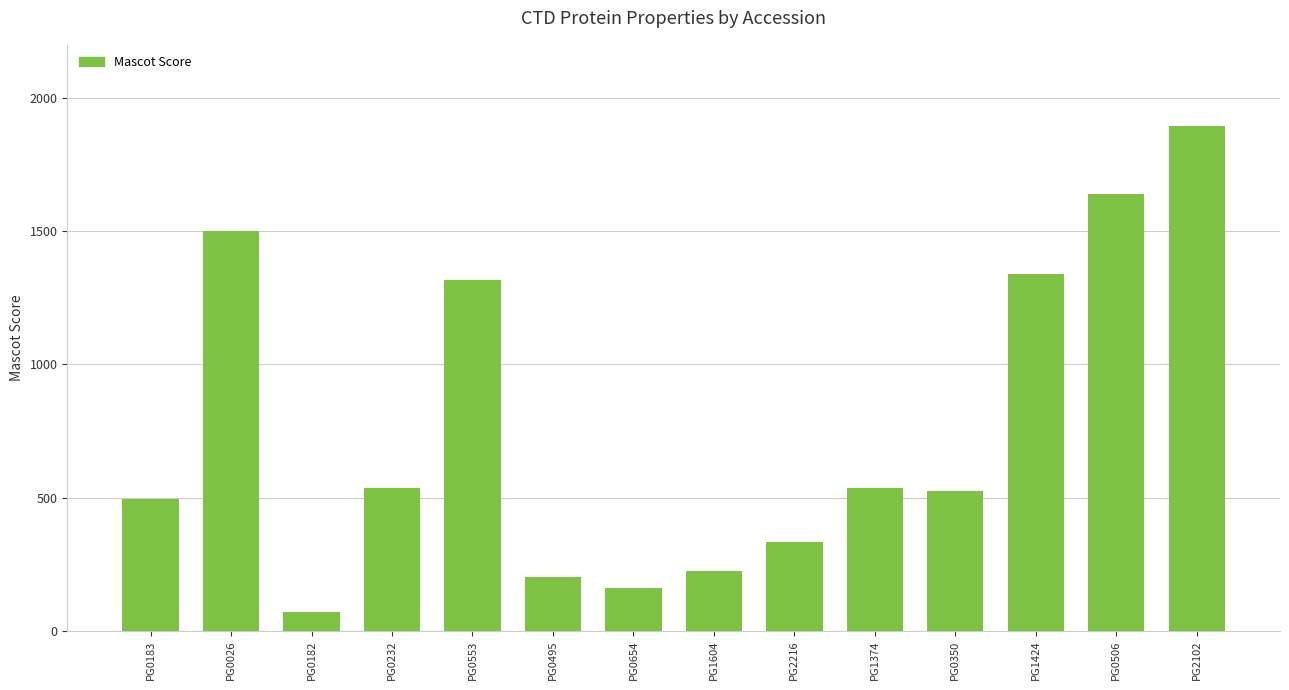

Approximately how many times larger is the value at PG0654 compared to PG1424?

0.1